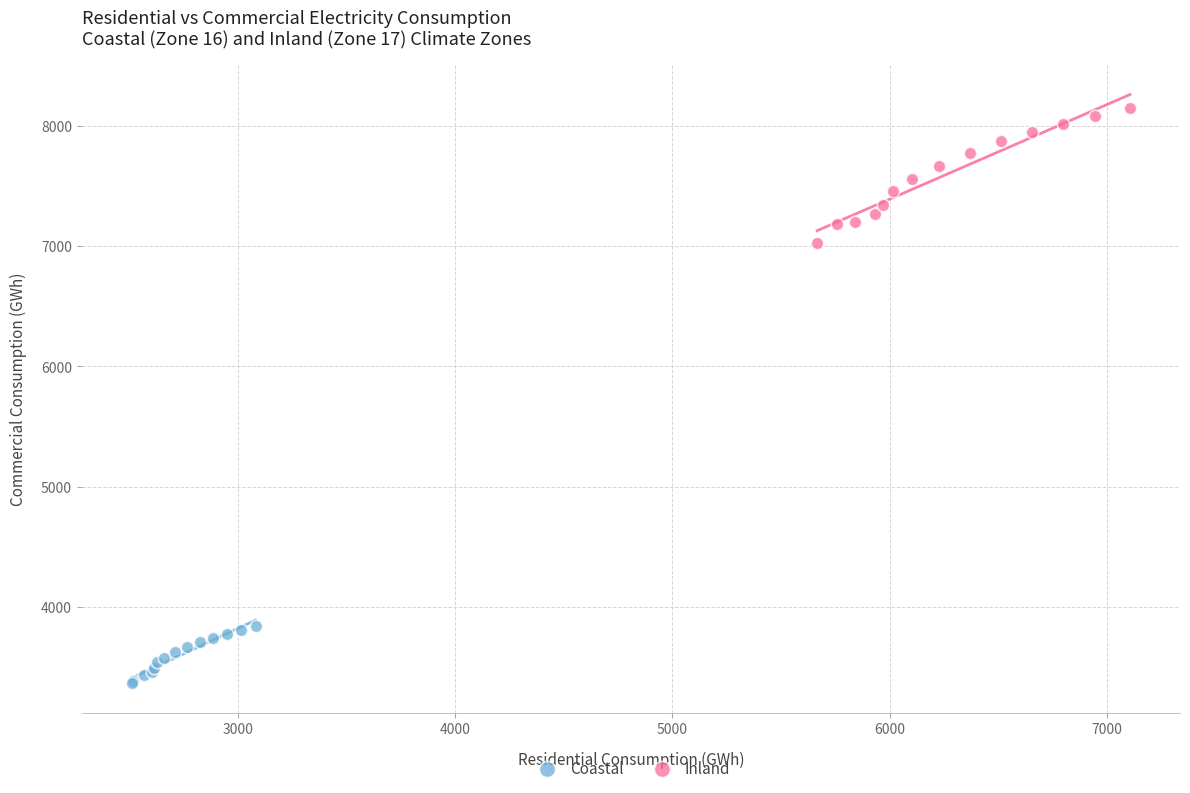

What are all the series names shown in the legend?

Coastal, Inland